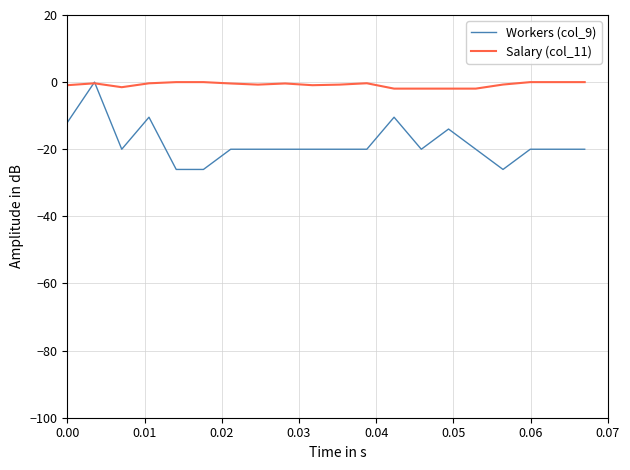

List the series in order of their overall mean, lowest first.

Workers (col_9), Salary (col_11)